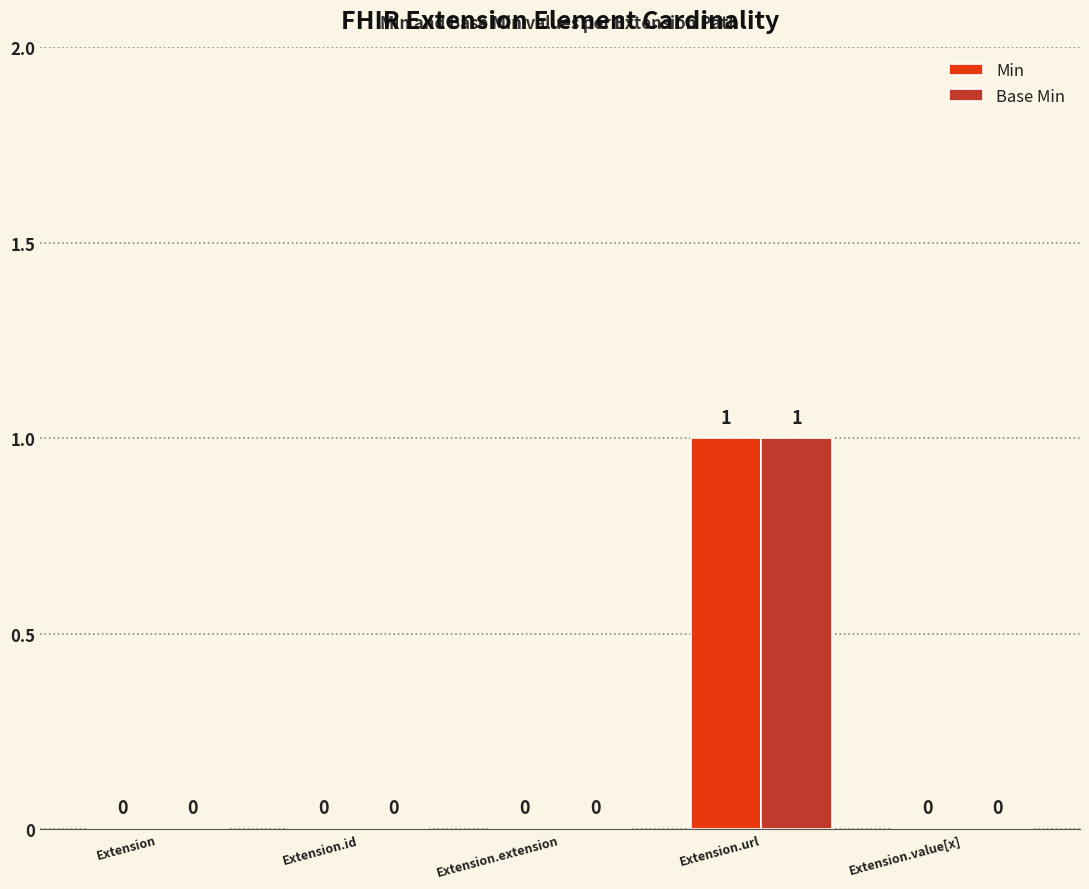

Which category has the highest value across all series?

Extension.url